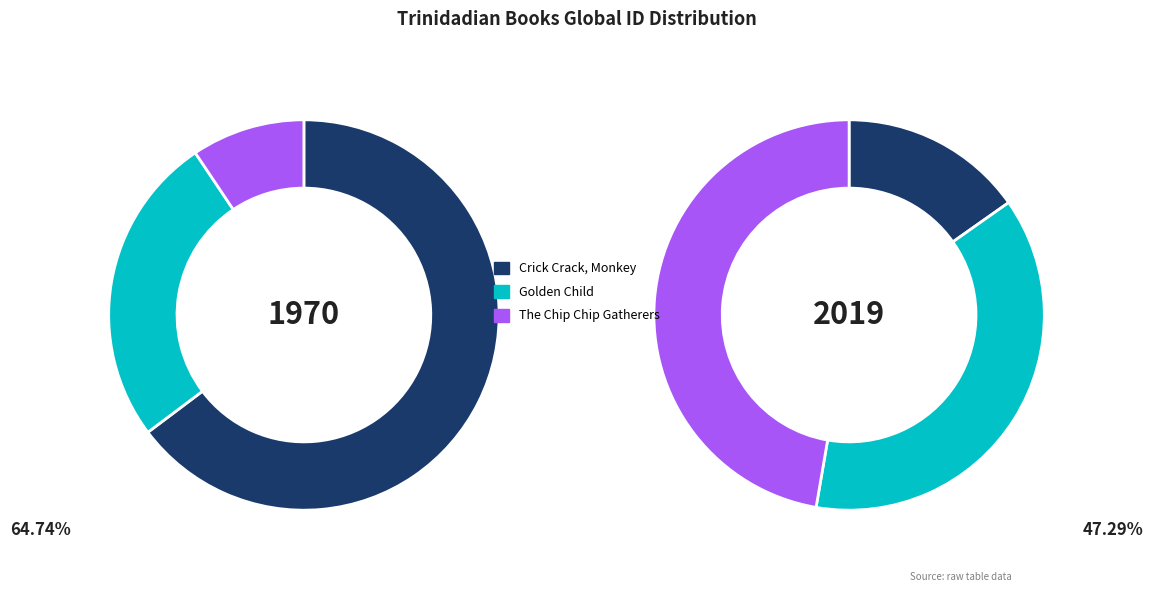

What portion of the pie excludes Crick Crack, Monkey?

35.3%